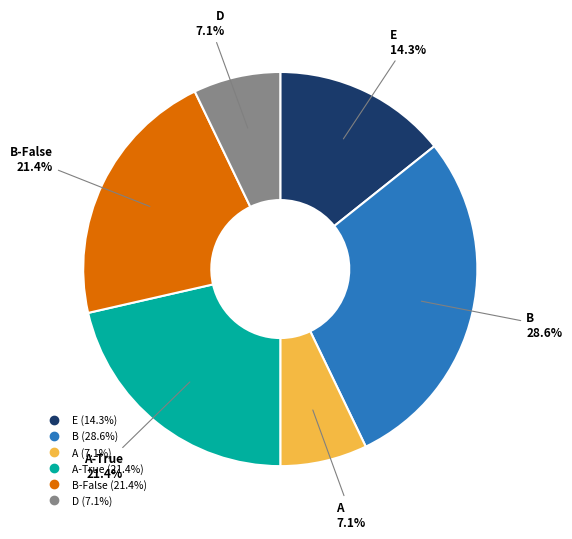

Is there any slice that represents more than half of the pie?

No